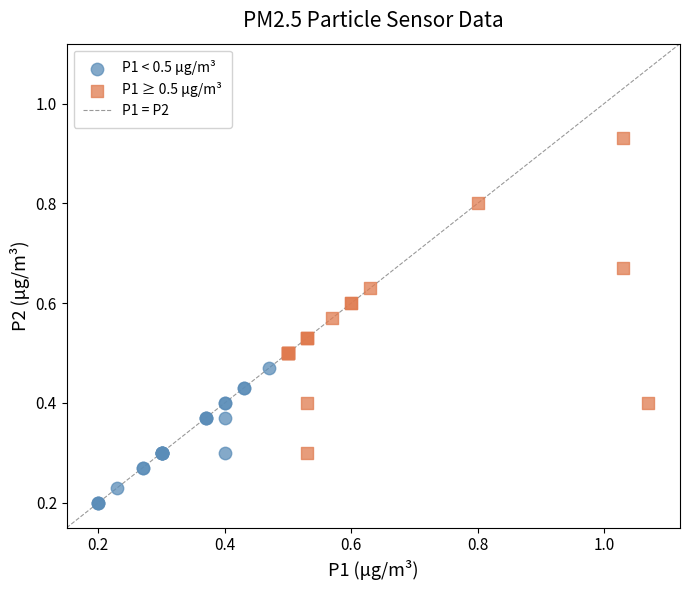

Which series has the largest Y range (max minus min)?

P1 ≥ 0.5 μg/m³